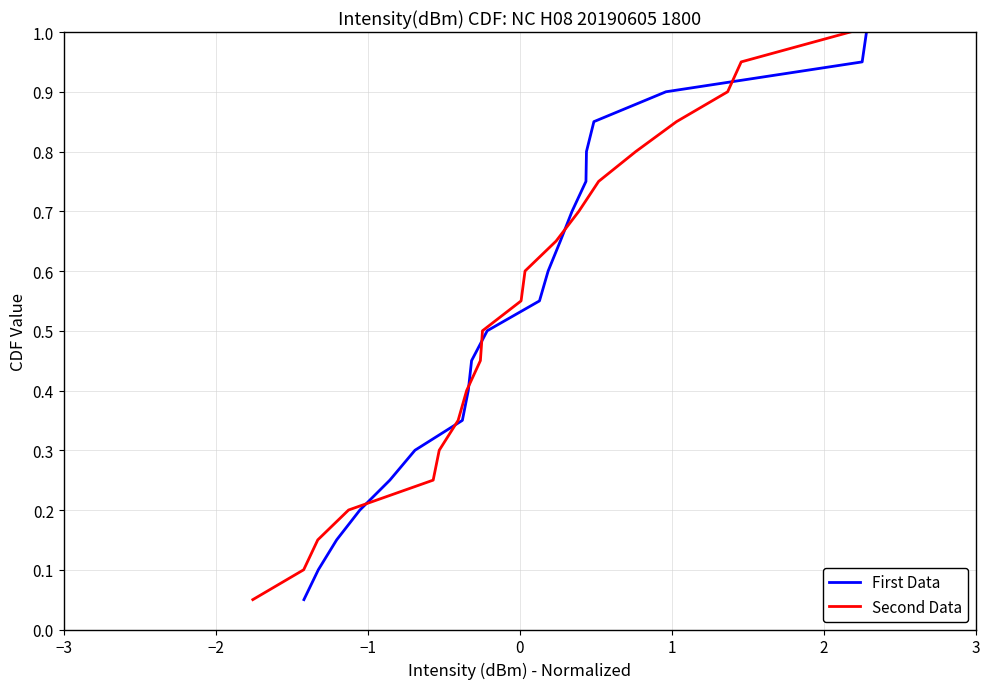

What is the smallest value displayed?

0.1